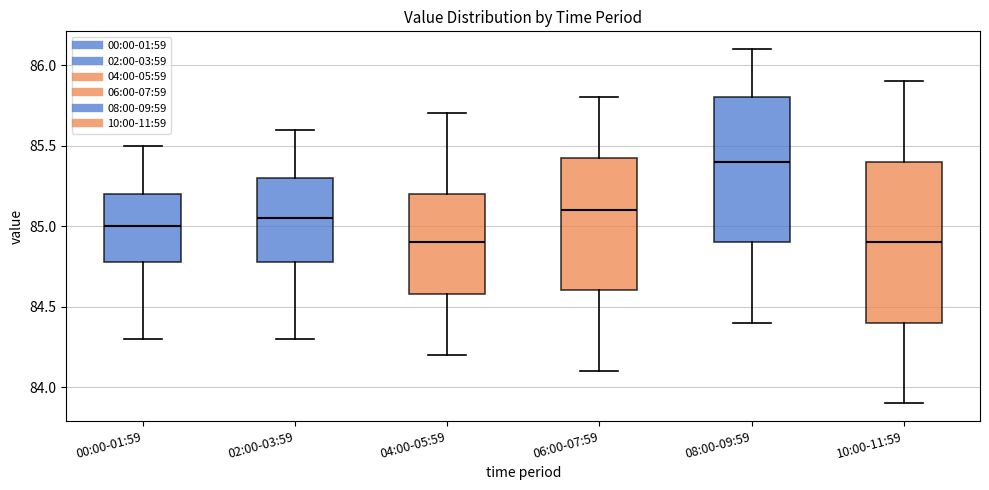

Reading left to right, read every box against the y-axis: the position of its median line, the range the box covers, and the ends of its whiskers. The values are not printed on the chart, so give them approximately, as read against the axis.

00:00-01:59: median 85.00, box 84.80 to 85.20, whiskers 84.30 to 85.50
02:00-03:59: median 85.05, box 84.80 to 85.30, whiskers 84.30 to 85.60
04:00-05:59: median 84.90, box 84.60 to 85.20, whiskers 84.20 to 85.70
06:00-07:59: median 85.10, box 84.60 to 85.45, whiskers 84.10 to 85.80
08:00-09:59: median 85.40, box 84.90 to 85.80, whiskers 84.40 to 86.10
10:00-11:59: median 84.90, box 84.40 to 85.40, whiskers 83.90 to 85.90